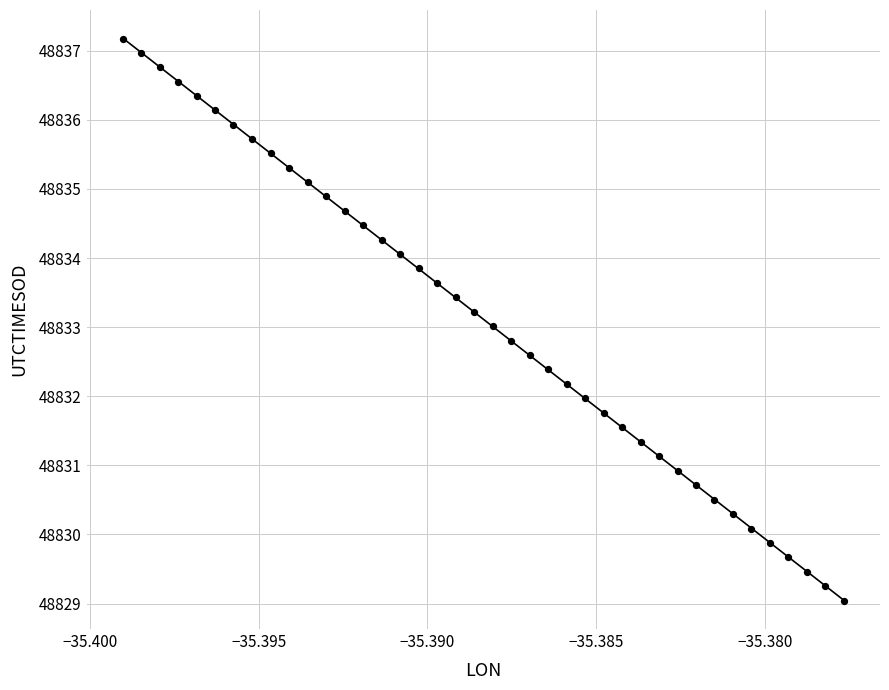

What is the range of Y values (max minus min)?

8.1